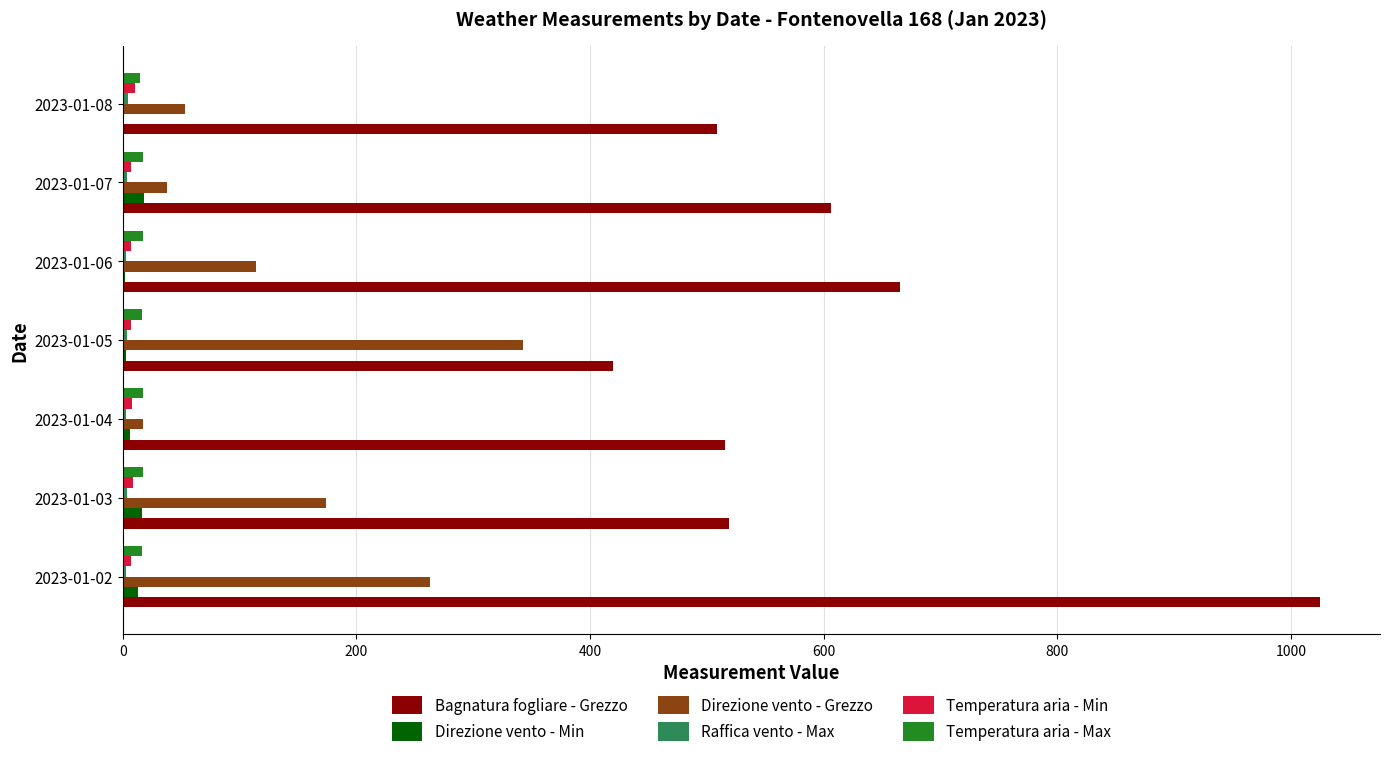

At which category is the sum across all series the highest?

2023-01-02